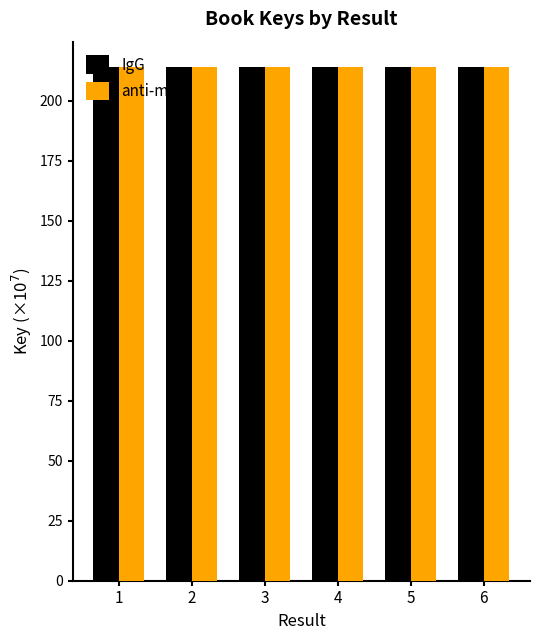

Reading left to right, list all the values displayed in this chart.

IgG: 1=213.8	2=213.8	3=213.8	4=213.8	5=213.8	6=213.8
anti-m5C: 1=213.8	2=213.8	3=213.8	4=213.8	5=213.8	6=213.8